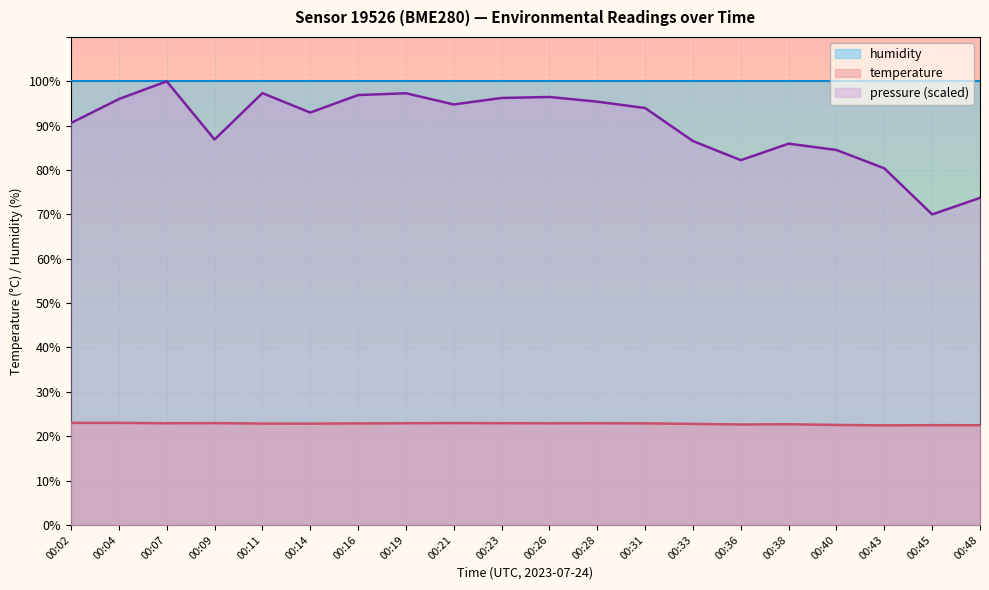

What is the maximum value shown in the chart?

100.0